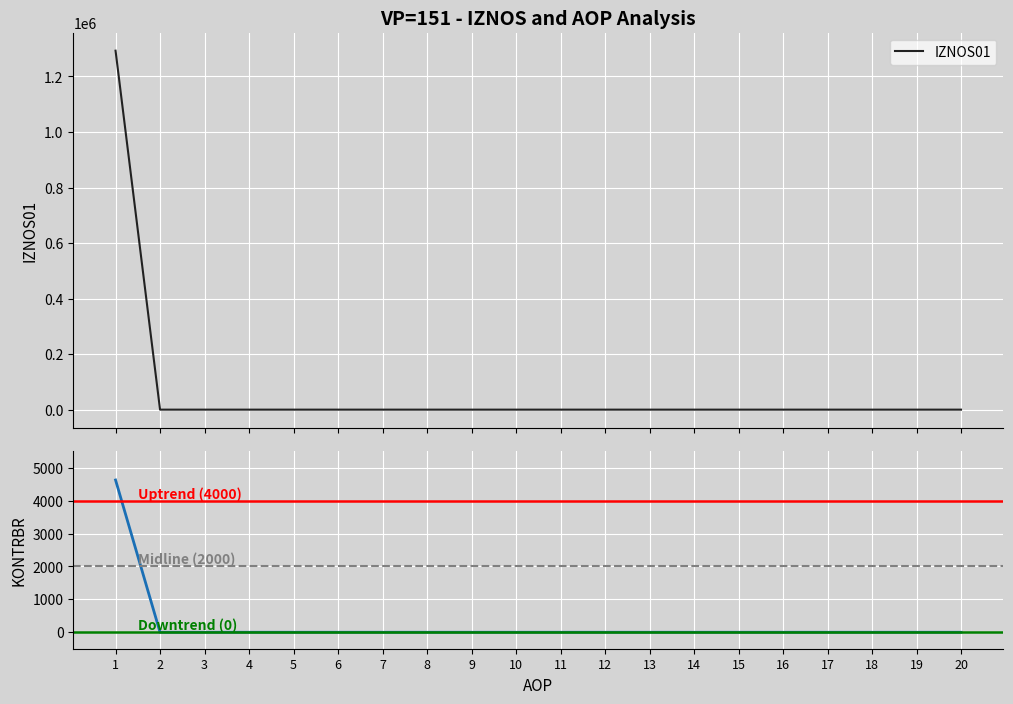

Which series changed the most between 5 and 14?

IZNOS01